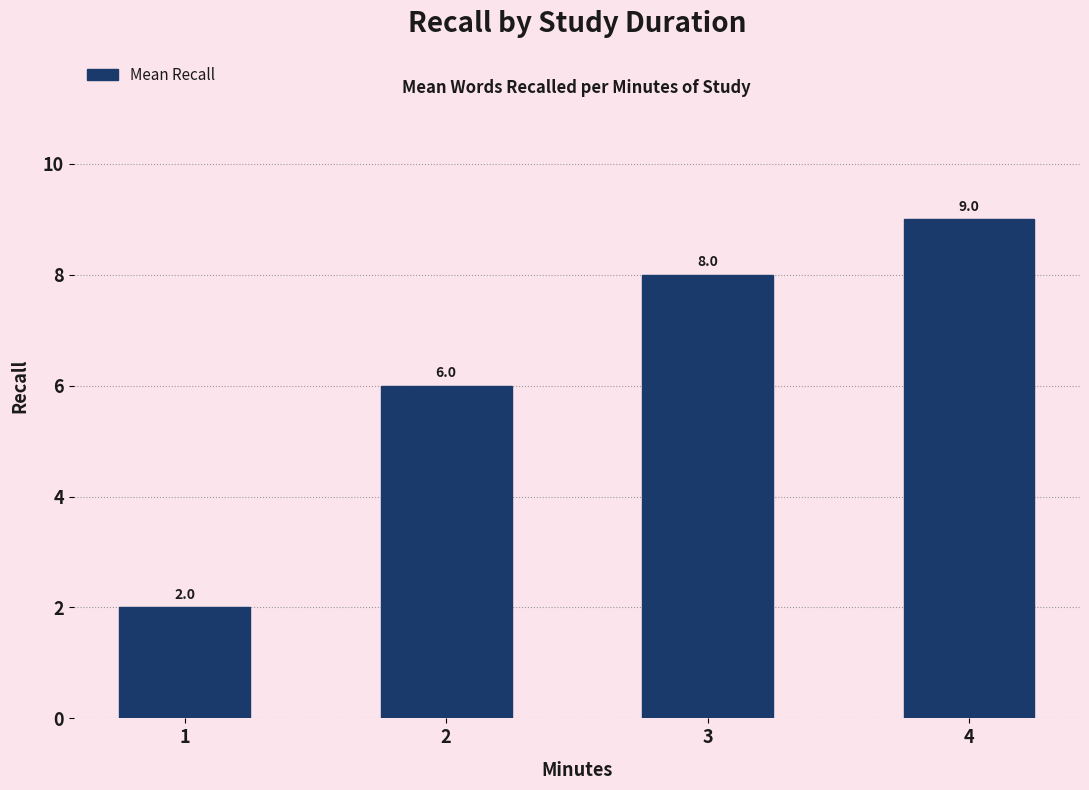

What is the difference between the maximum and minimum values?

7